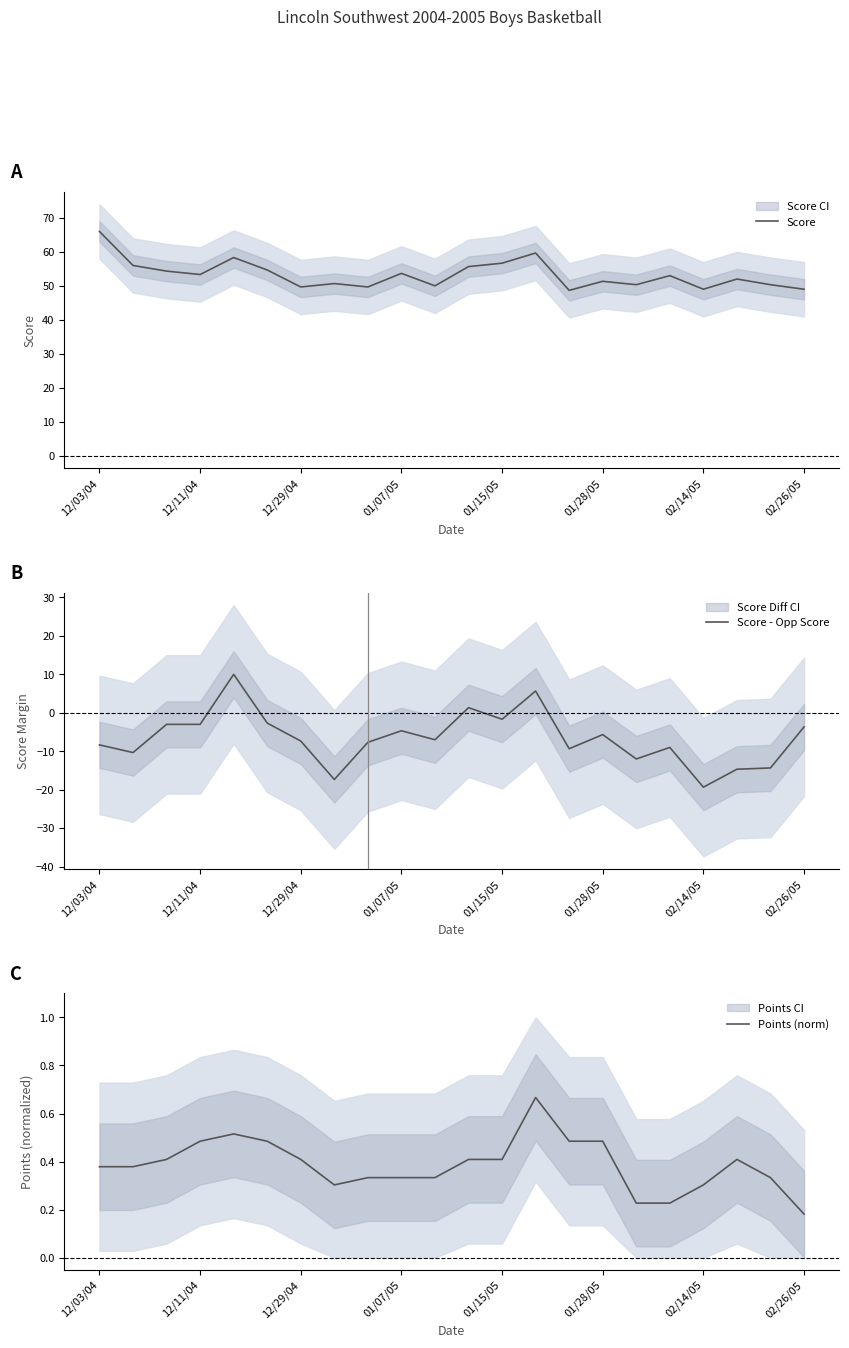

Read the Points (norm) value at 17.

0.2